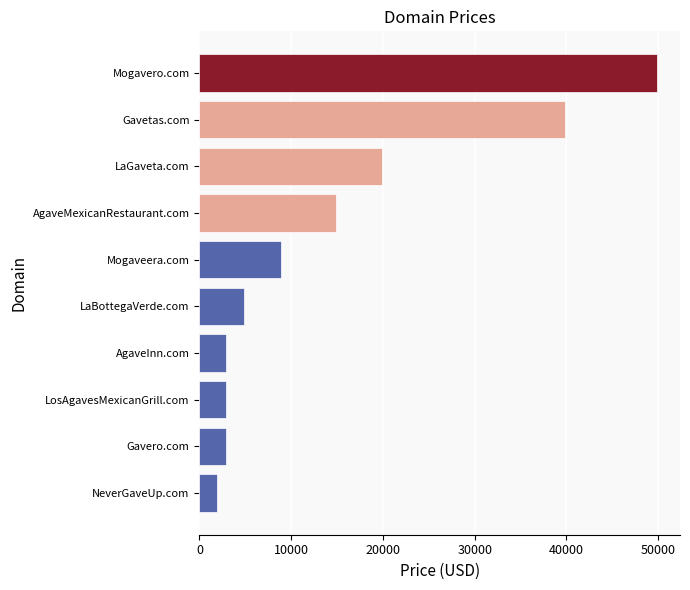

Count the number of data series in this chart.

1